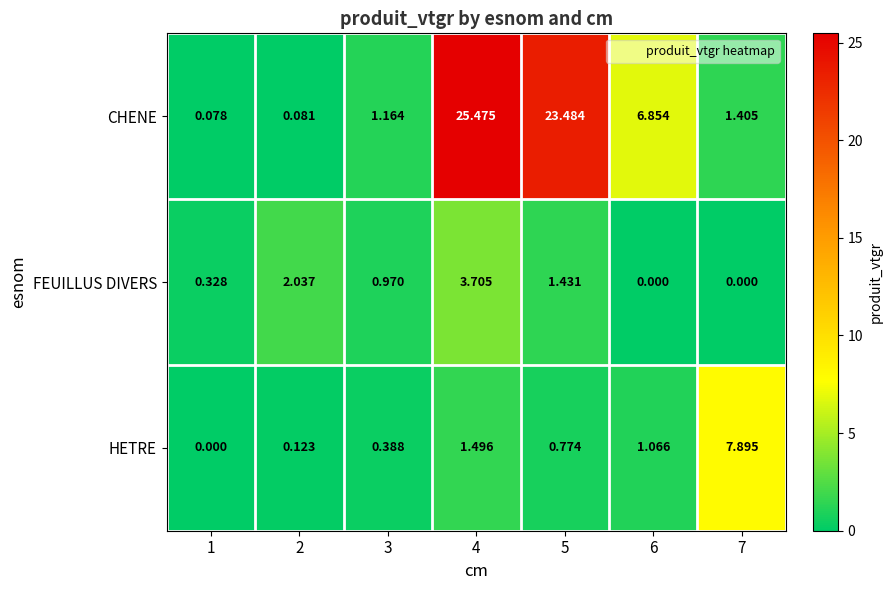

Which label corresponds to the largest value in the chart?

4